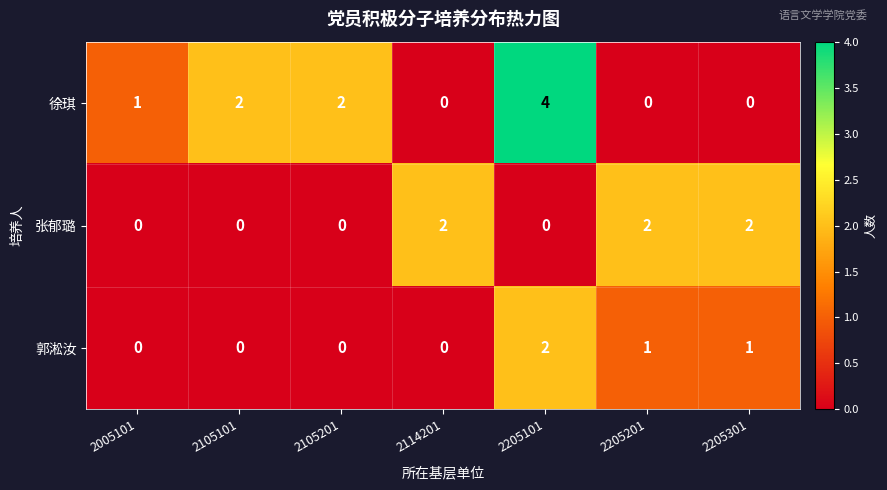

Reading left to right, what are all the values shown in this chart?

徐琪: 1	2	2	0	4	0	0
张郁璐: 0	0	0	2	0	2	2
郭淞汝: 0	0	0	0	2	1	1